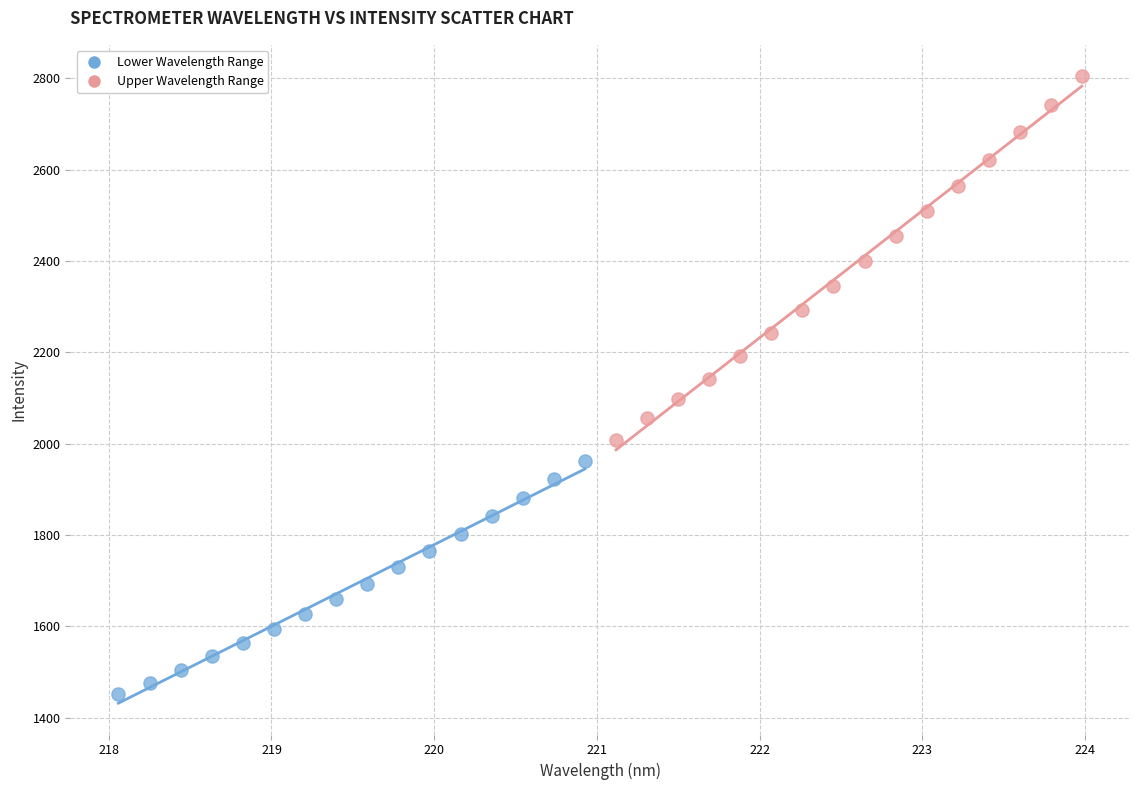

Which series reaches the minimum Y coordinate?

Lower Wavelength Range